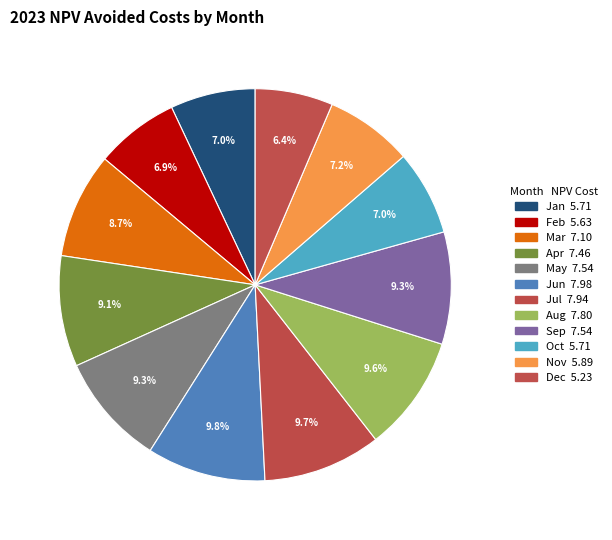

What is the change in value from Nov to Dec?

-0.7